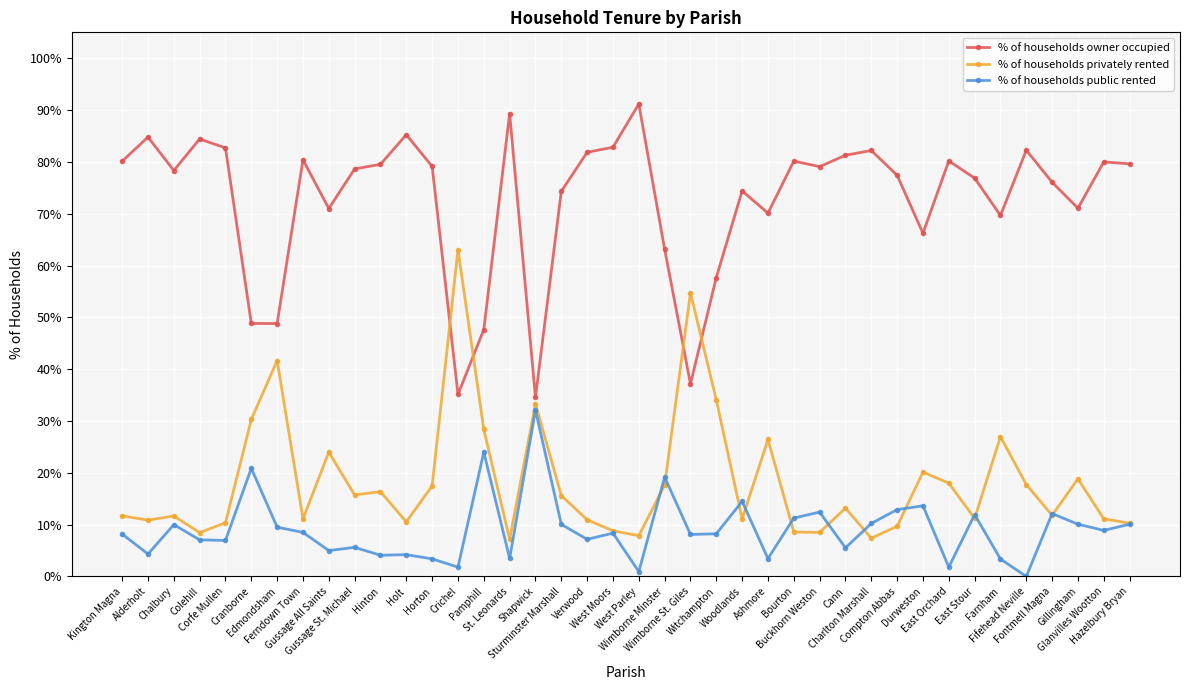

Which series has the largest total across all categories?

% of households owner occupied